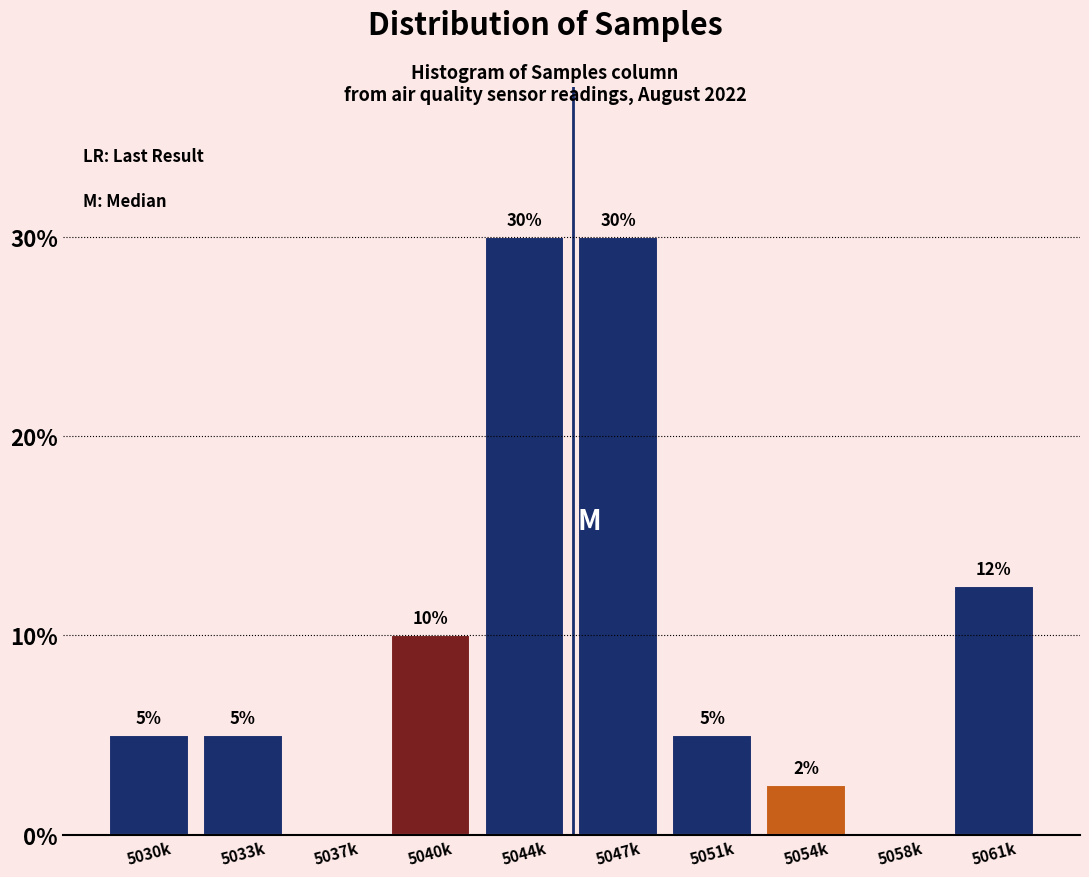

What is the maximum value shown in the chart?

30.0